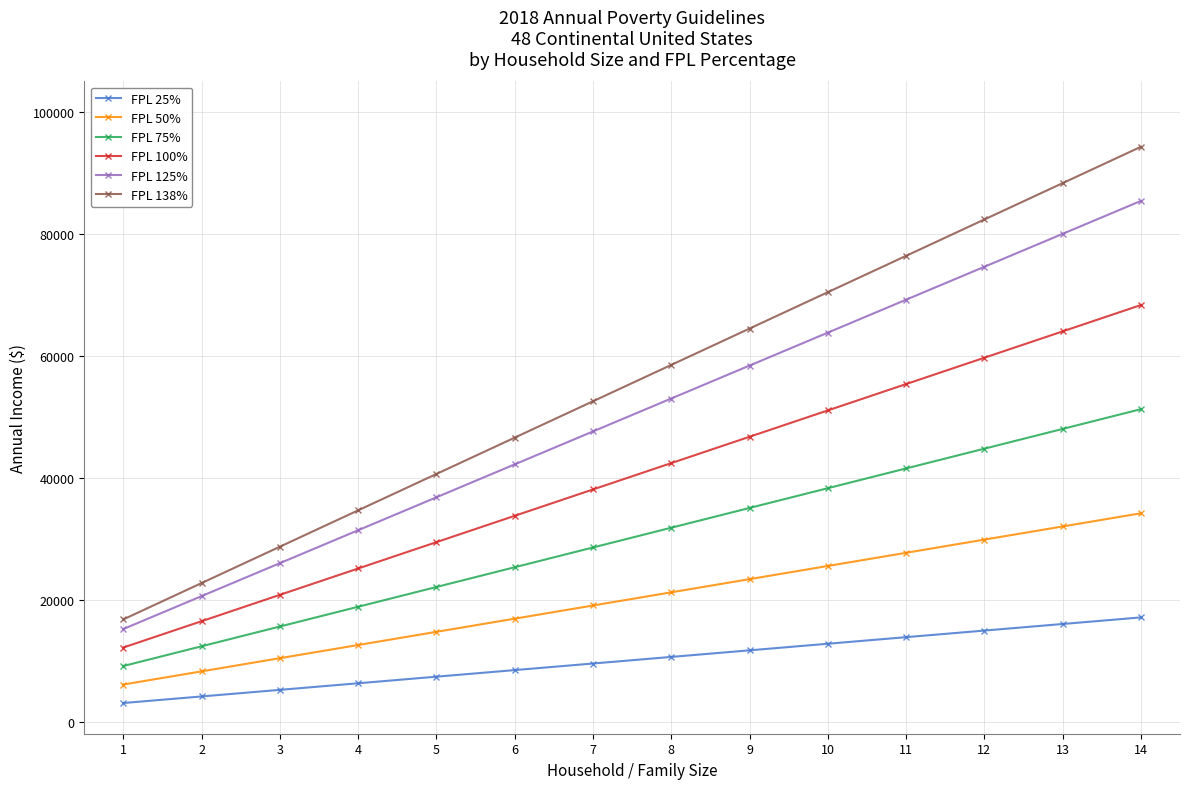

List the series in order of their peak value, highest first.

FPL 138%, FPL 125%, FPL 100%, FPL 75%, FPL 50%, FPL 25%